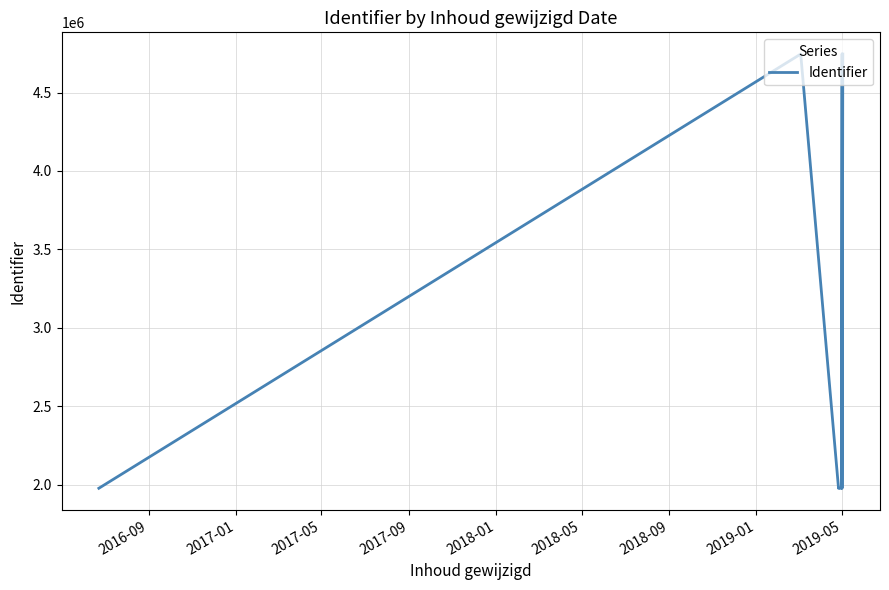

The chart shows a value of 2564086 at 2019-05. True or false?

False